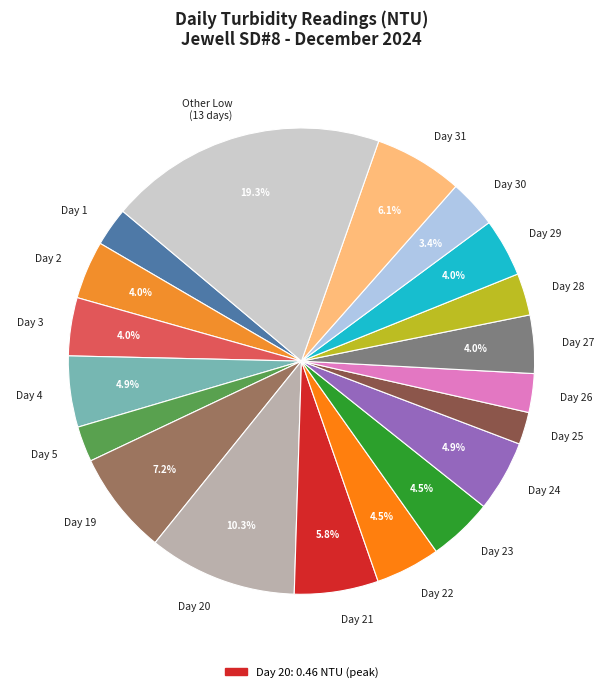

What percentage do Day 20 and Day 2 together represent?

14.3%